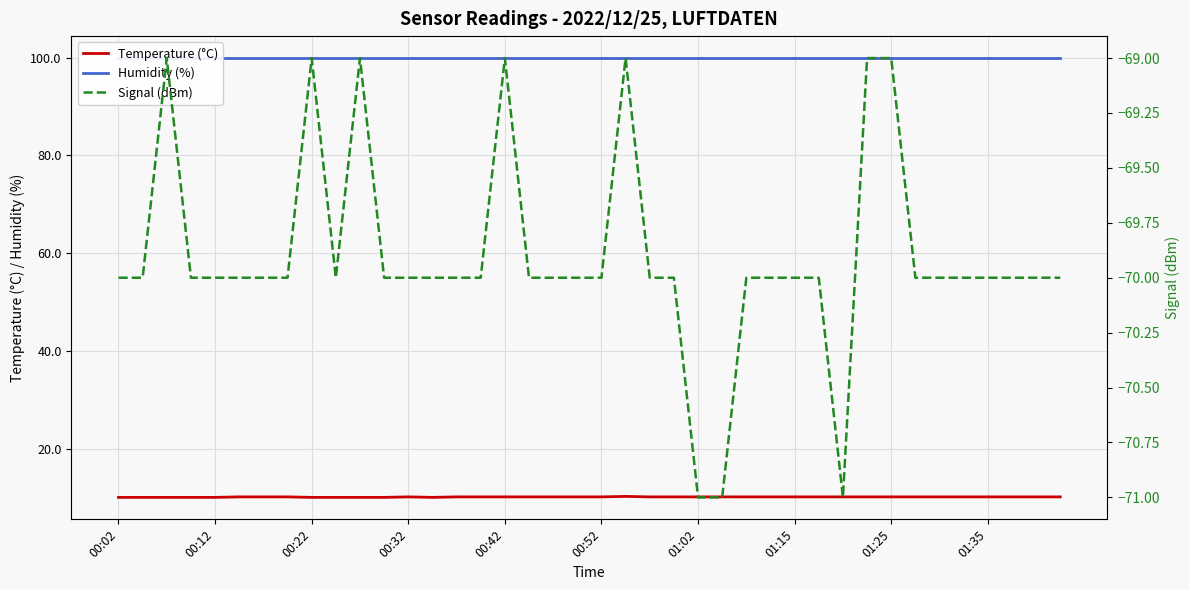

True or false: Temperature (°C) and Humidity (%) cross at least once.

False